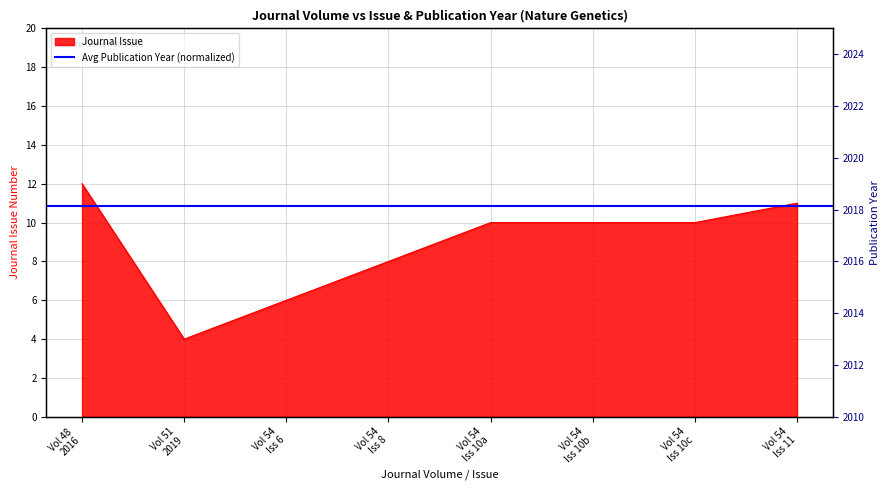

Rank the categories by value from lowest to highest.

Vol 51 2019, Vol 54 Iss 6, Vol 54 Iss 8, Vol 54 Iss 10a, Vol 54 Iss 10b, Vol 54 Iss 10c, Vol 54 Iss 11, Vol 48 2016